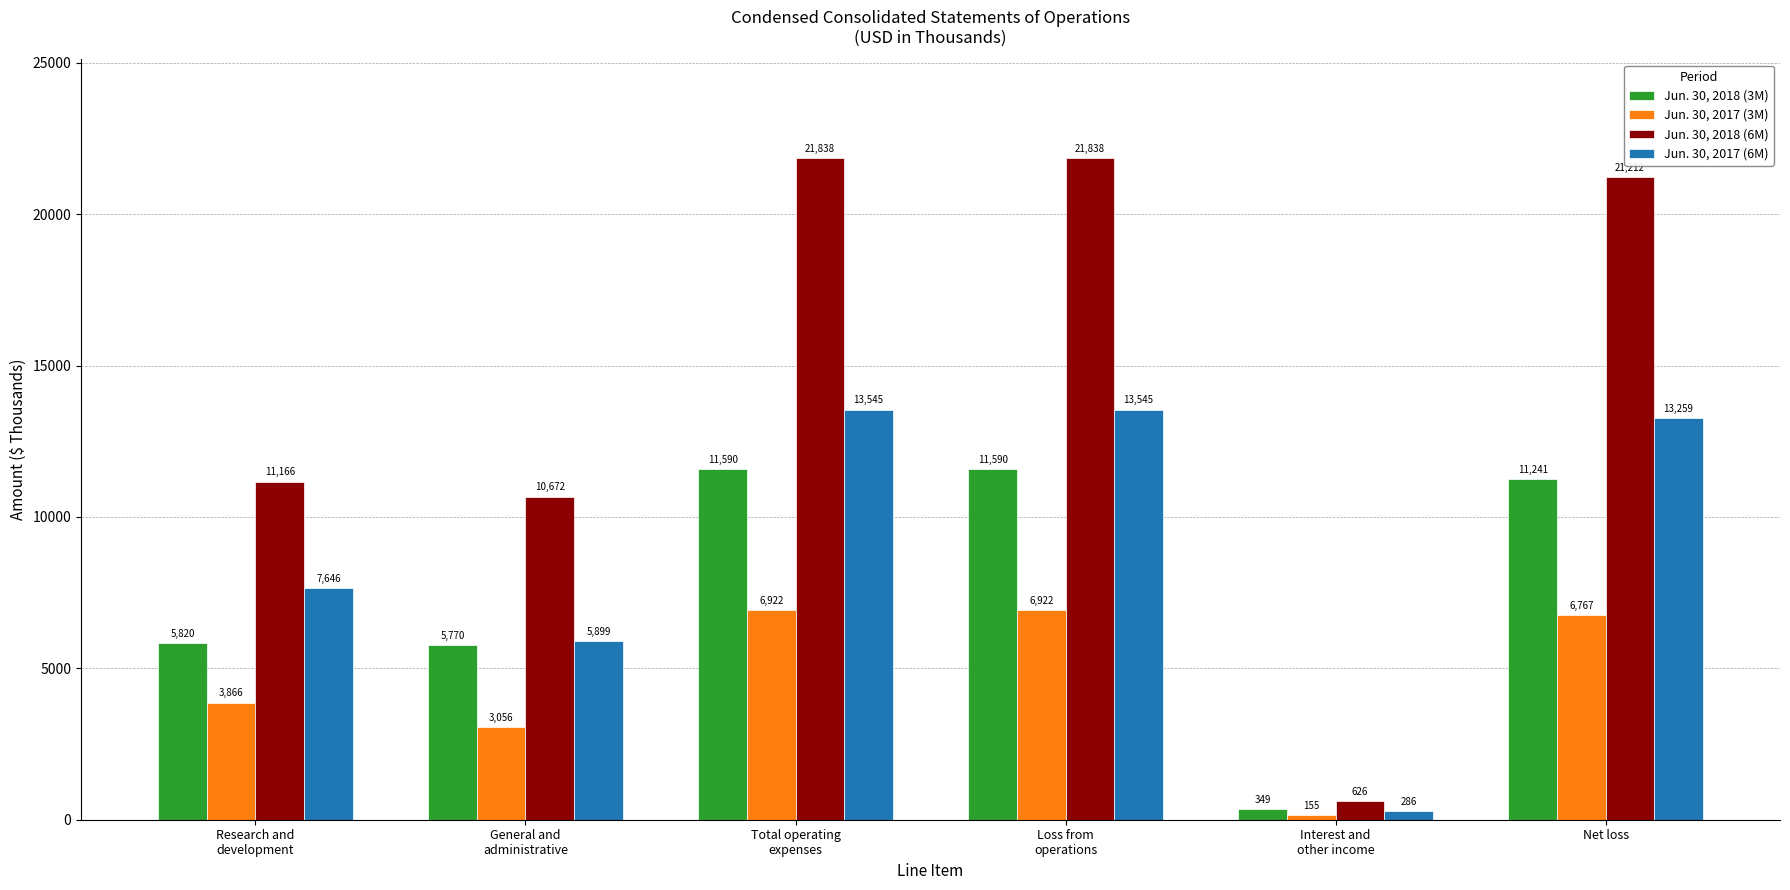

Between General and
administrative and Interest and
other income, which series saw the biggest shift?

Jun. 30, 2018 (6M)